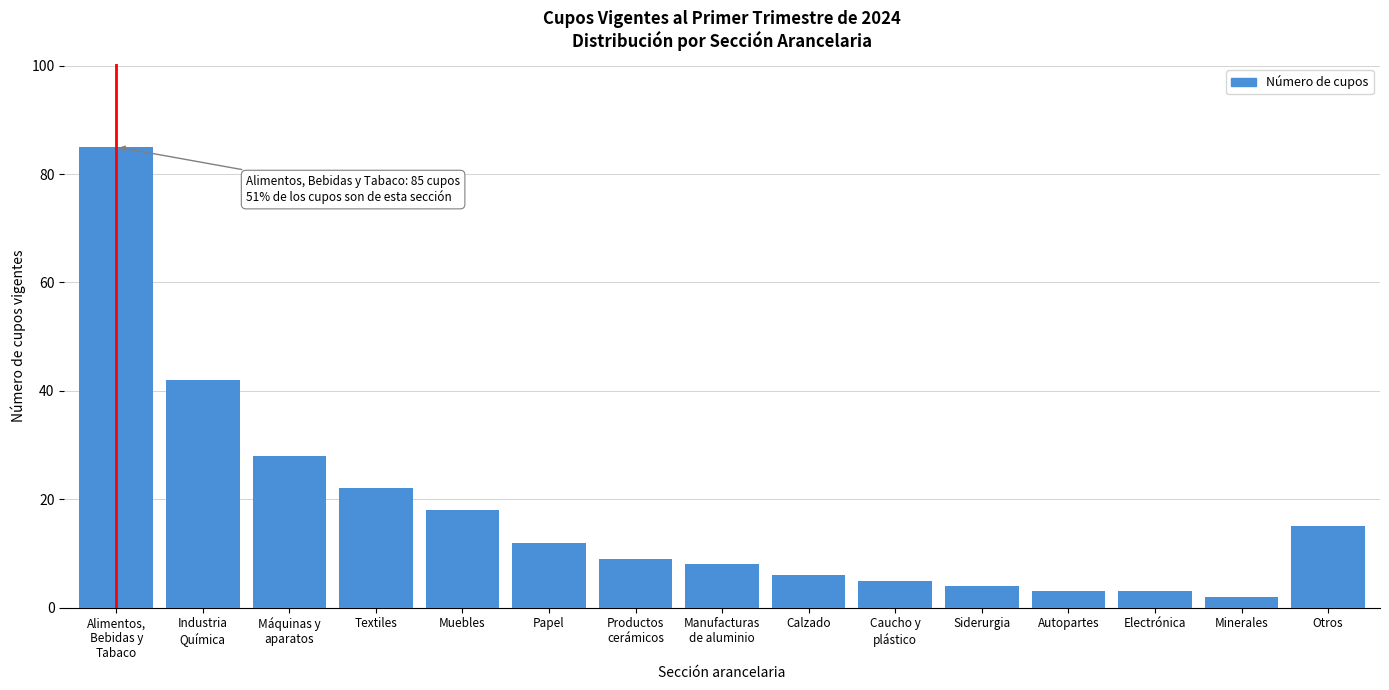

Reading right to left, list all the values displayed in this chart.

15	2	3	3	4	5	6	8	9	12	18	22	28	42	85